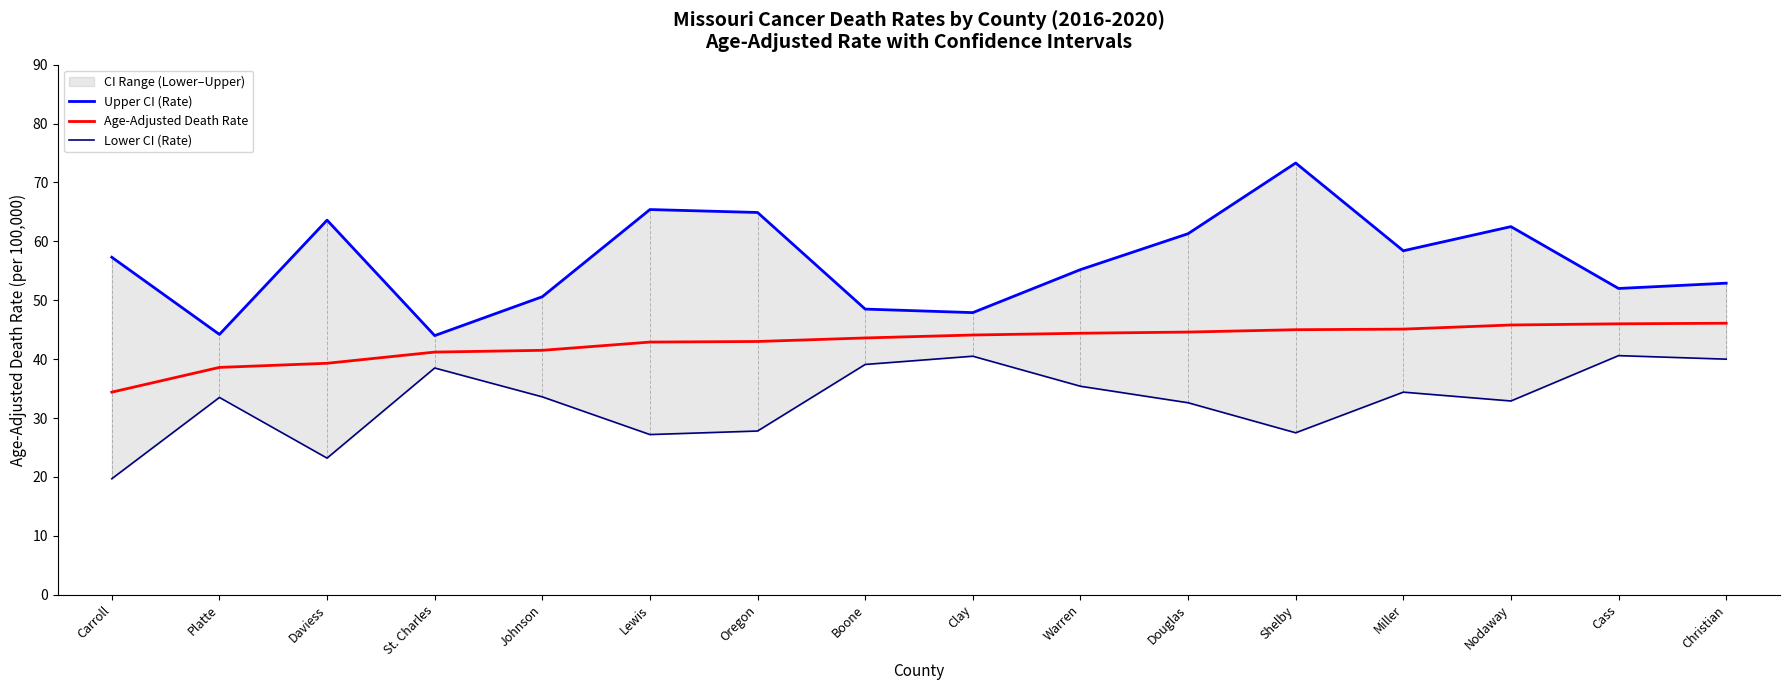

Where is the first local maximum for Lower CI (Rate)?

Platte